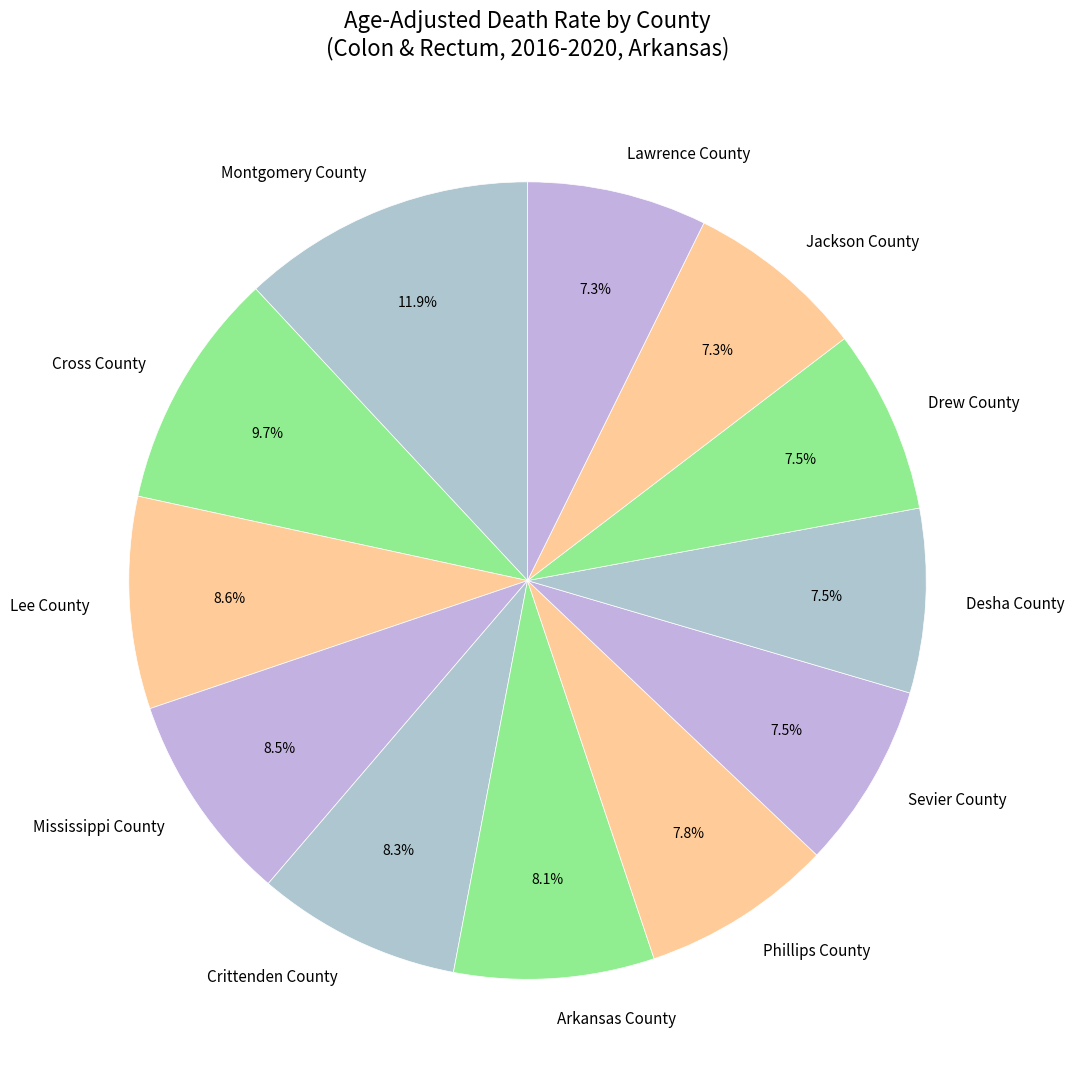

Is there a majority slice in this chart?

No